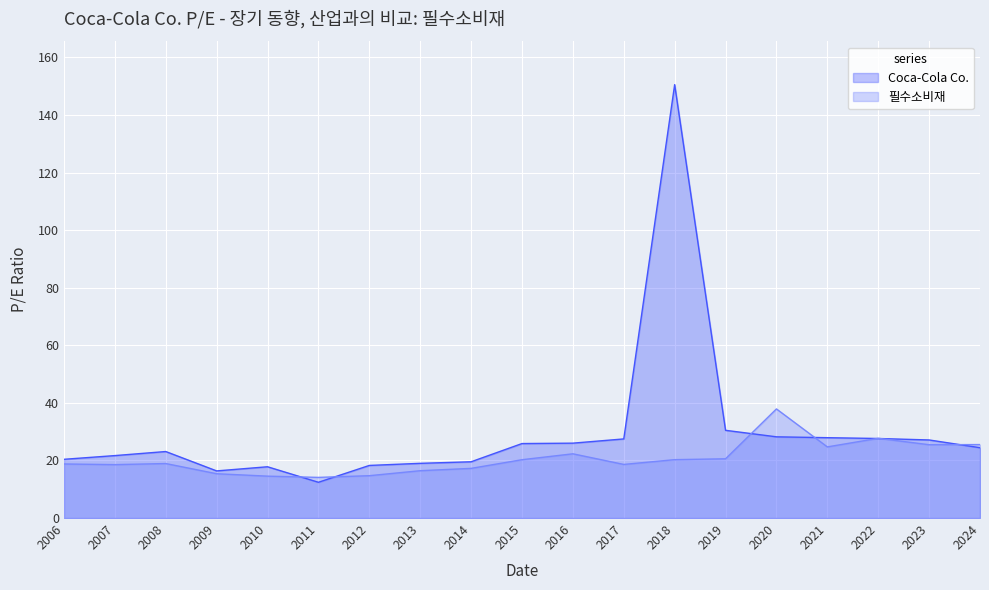

What is the difference between the 필수소비재 values at 2010 and 2018?

5.7